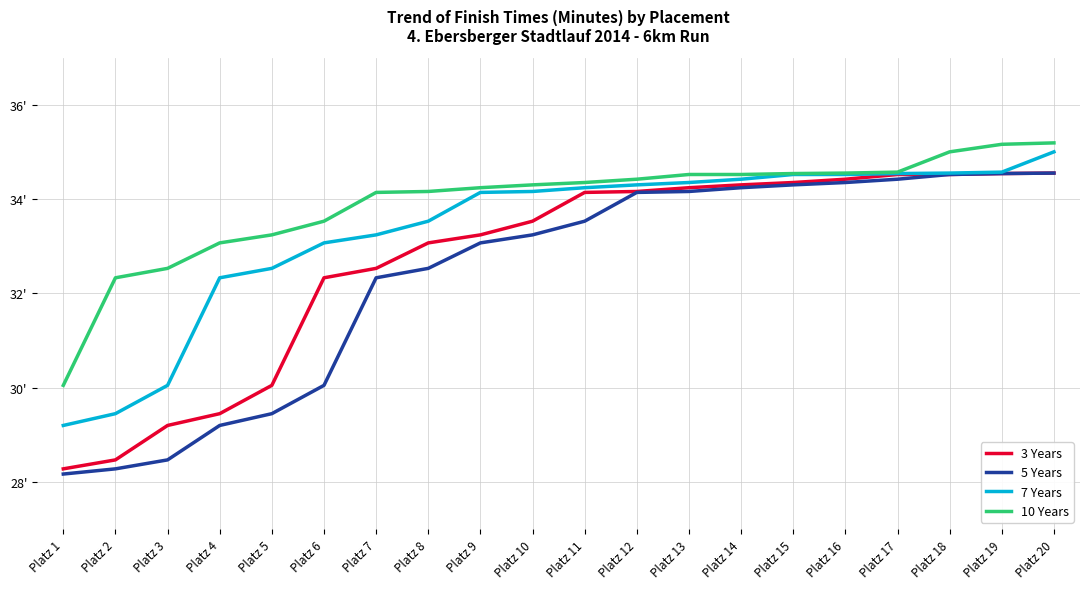

Does the chart have visible grid lines?

Yes